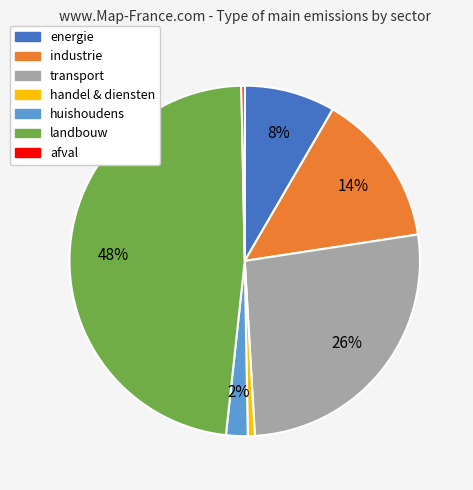

To the nearest percent, what is the difference between the largest and smallest slice percentages?

48%